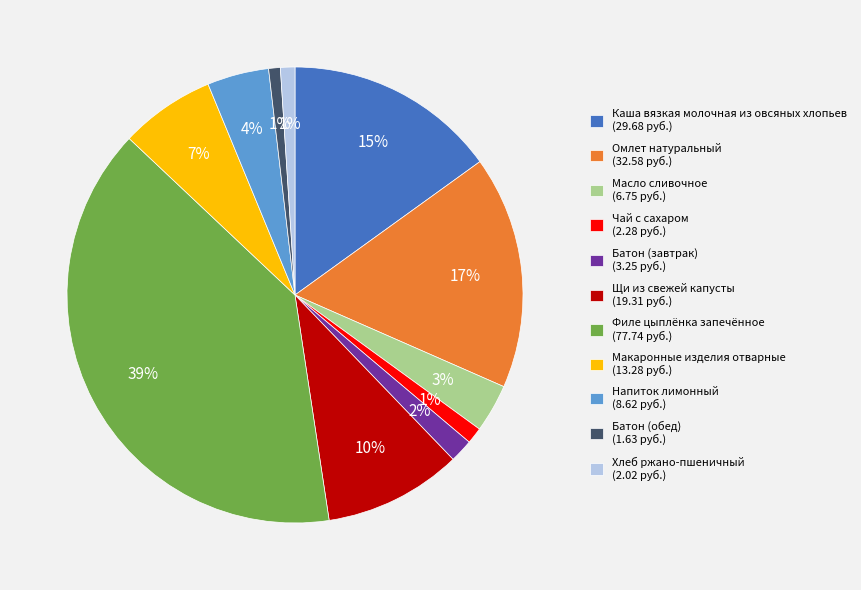

The Масло сливочное slice represents 3% of the pie. True or false?

True